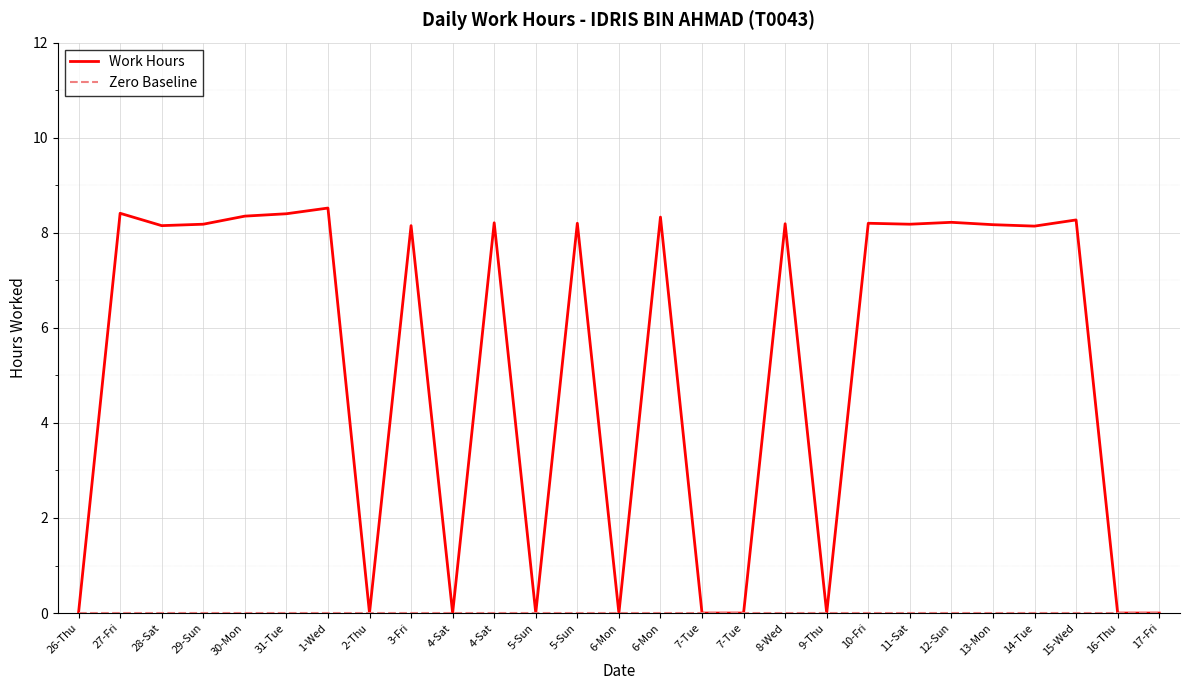

The Work Hours series shows 8.2 at 12-Sun. True or false?

True